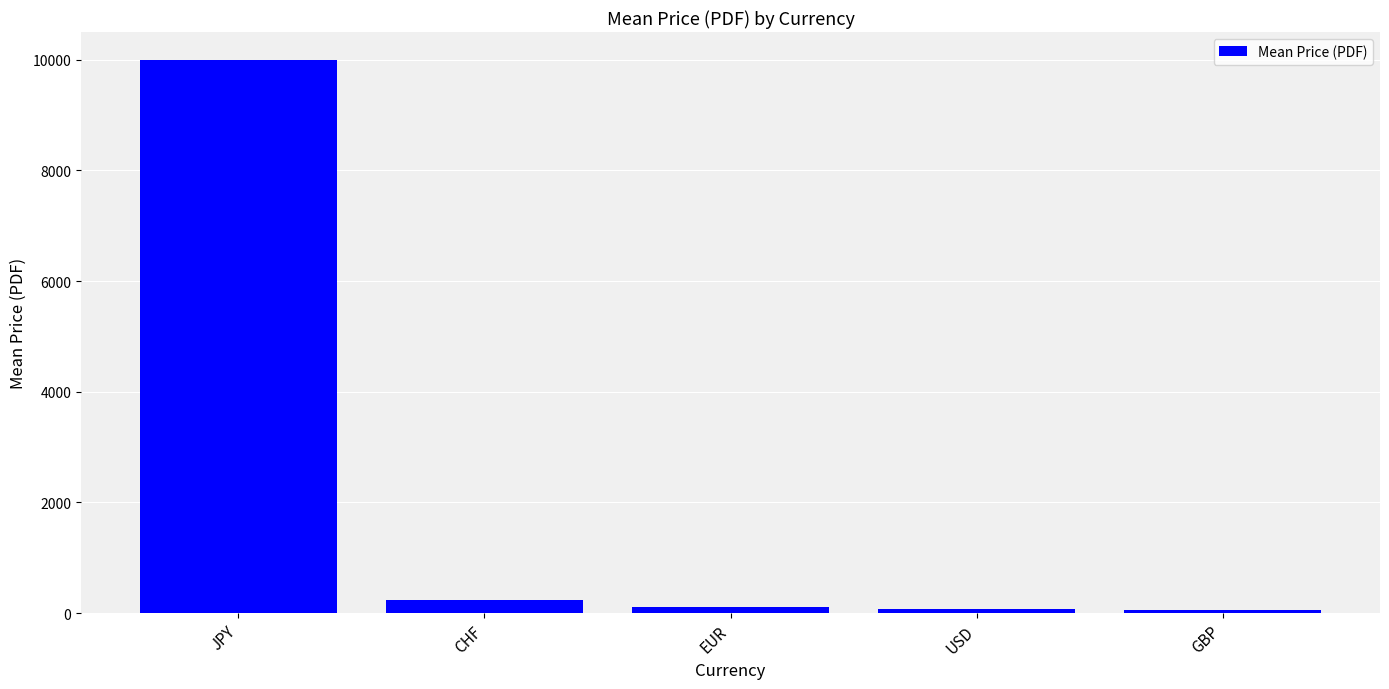

Which has a higher value, JPY or CHF?

JPY